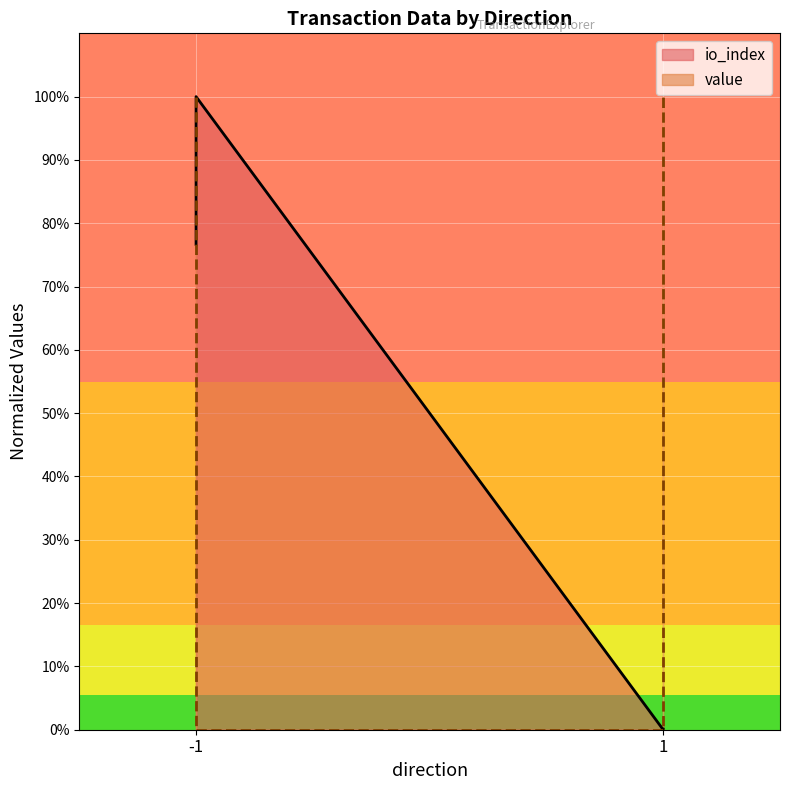

Rank the series at -1 from lowest to highest value.

io_index, value